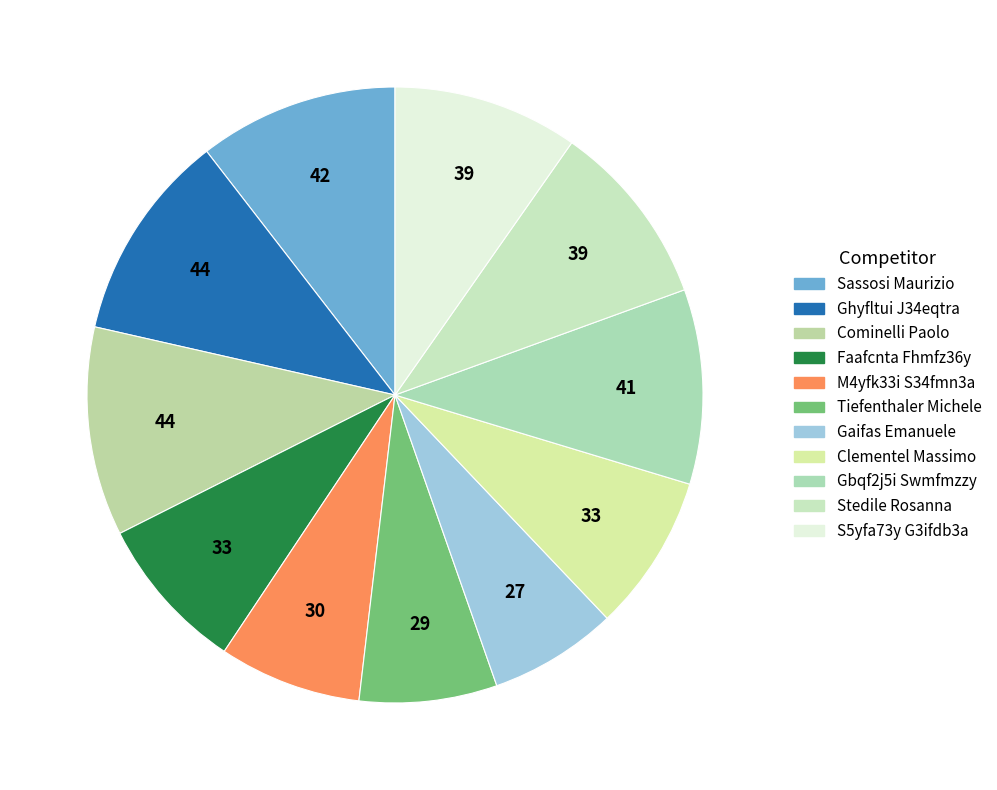

Does Gbqf2j5i Swmfmzzy account for over 50% of the chart?

No